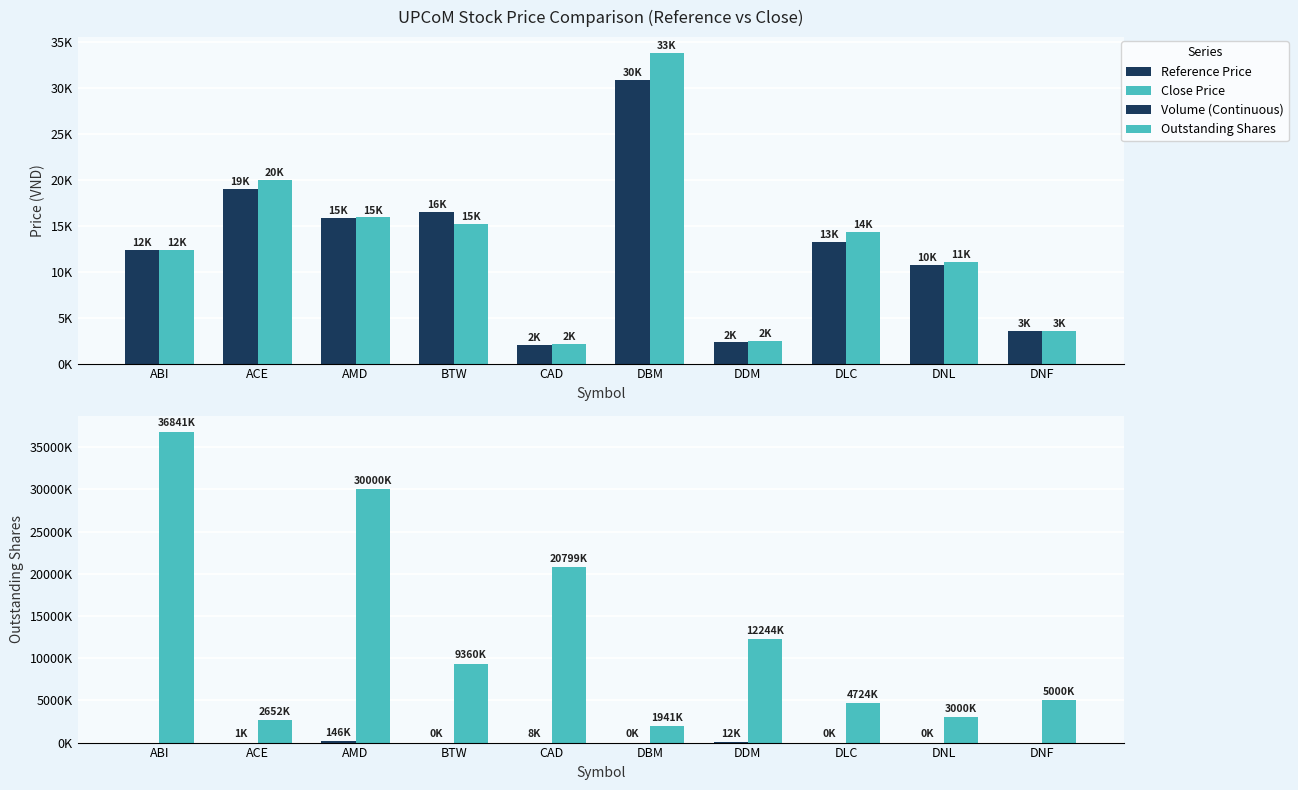

At which category does the chart reach its peak across all series?

ABI